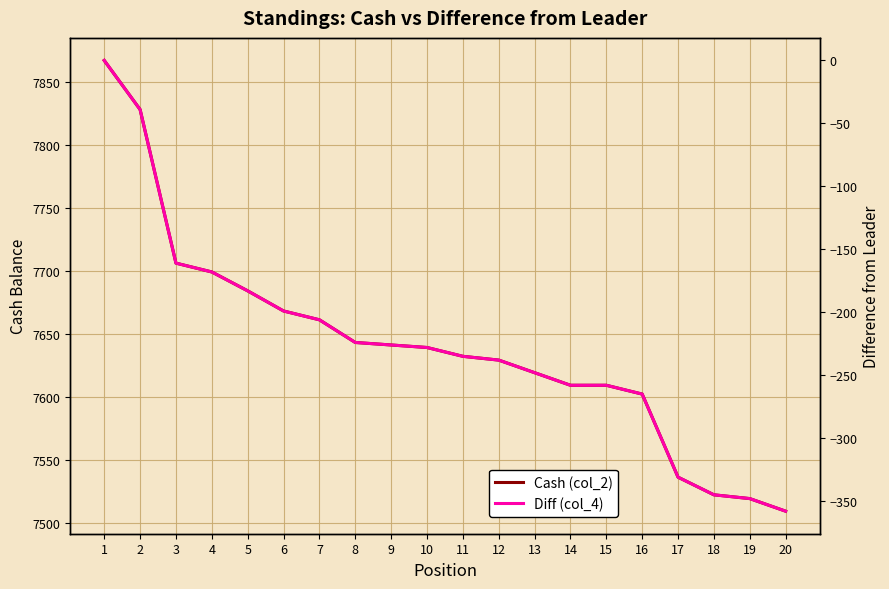

True or false: Cash (col_2) has more than 1 points higher than both neighbors.

False